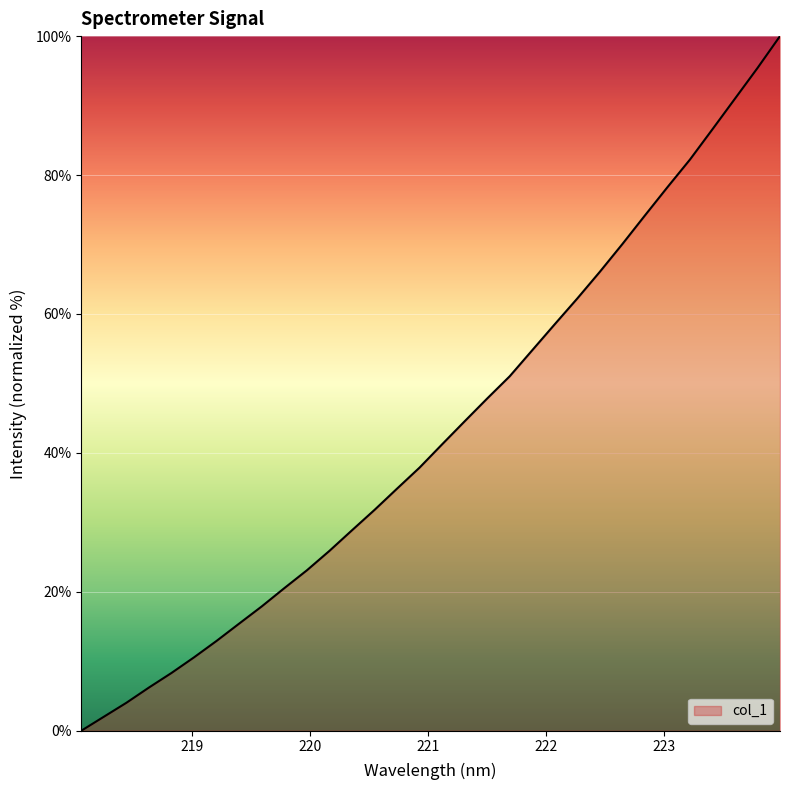

What is the greatest value displayed?

100.0